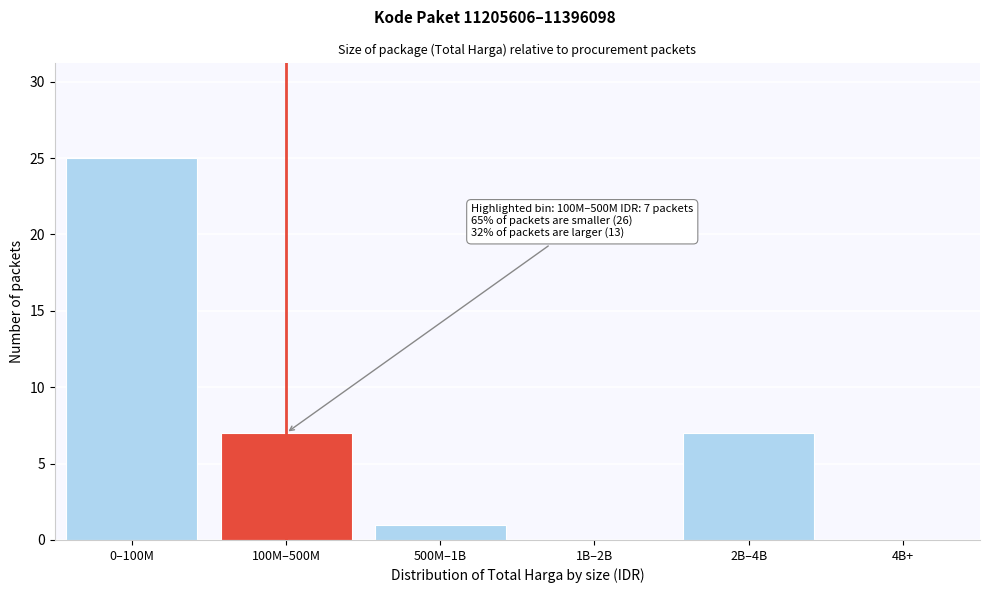

Reading left to right, extract all data points from this chart.

0–100M=25	100M–500M=7	500M–1B=1	1B–2B=0	2B–4B=7	4B+=0